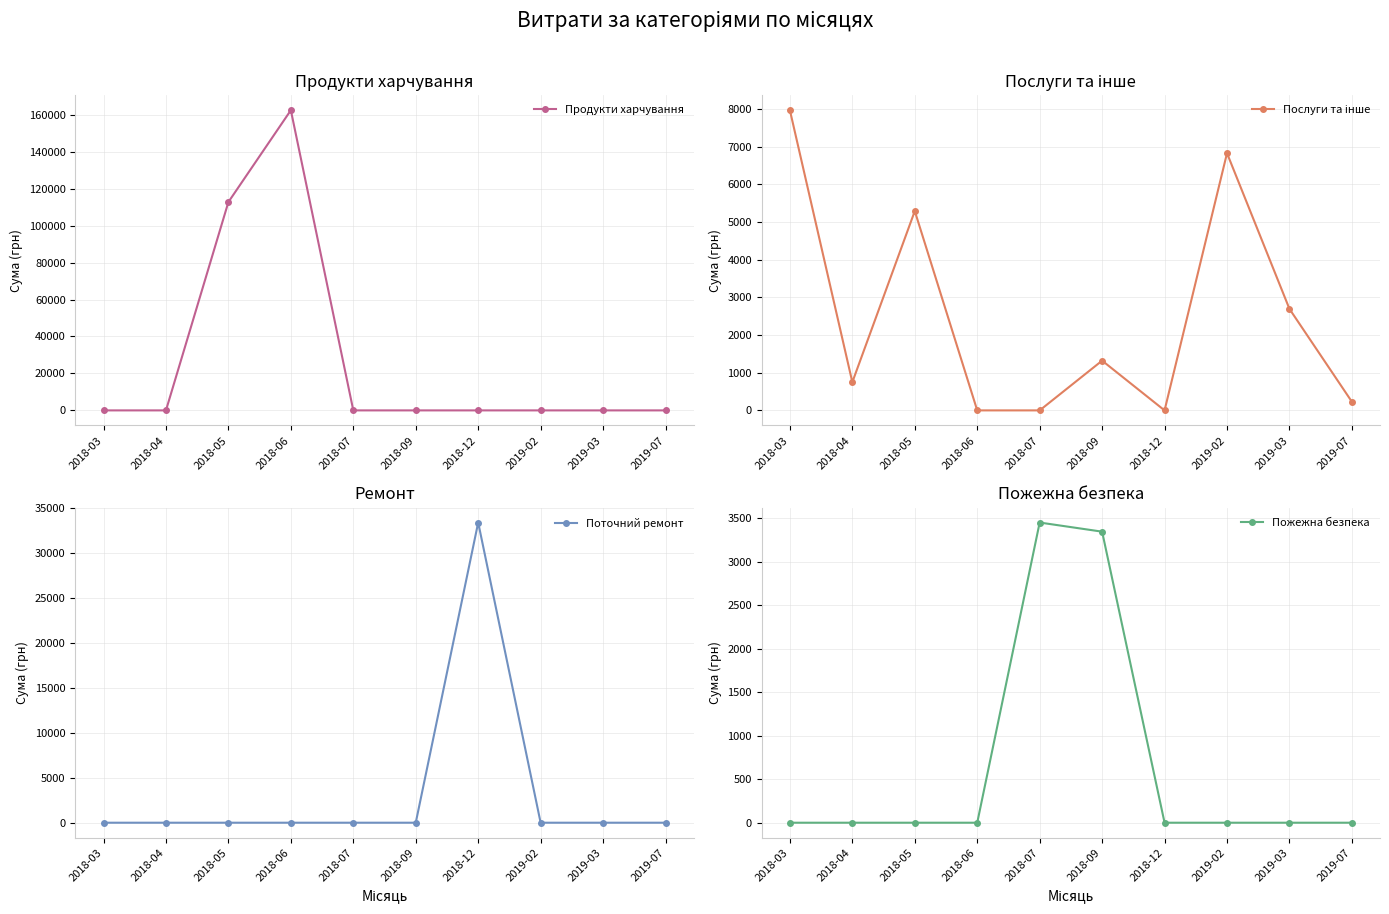

What is the difference between the Послуги та інше values at 2019-07 and 2019-02?

6595.3